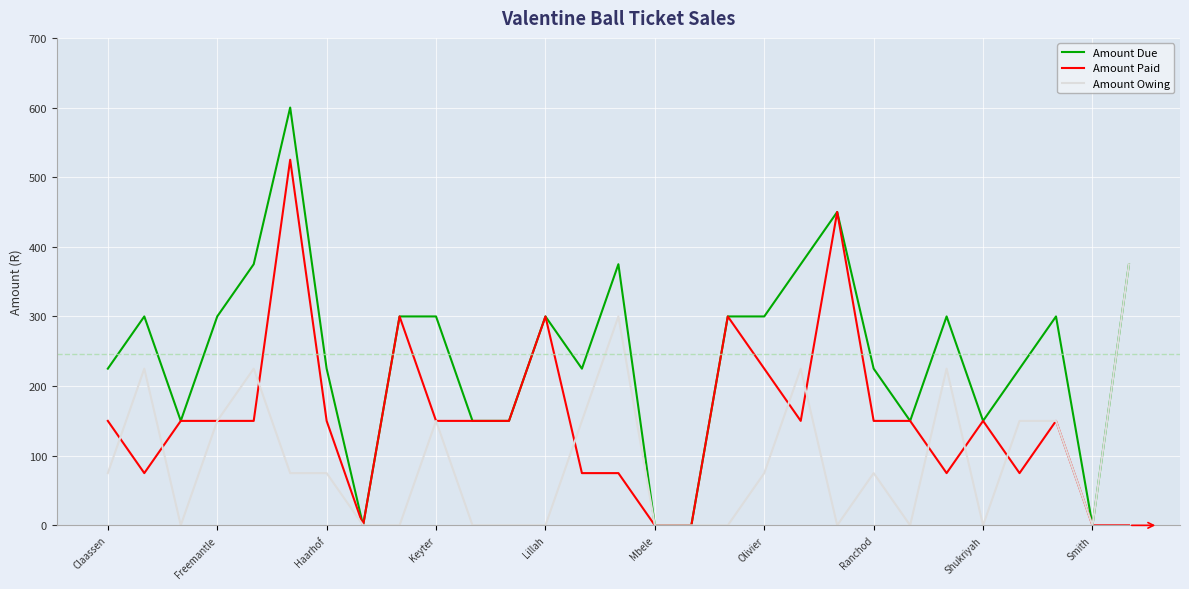

Is this an area chart (filled region under the line)?

No